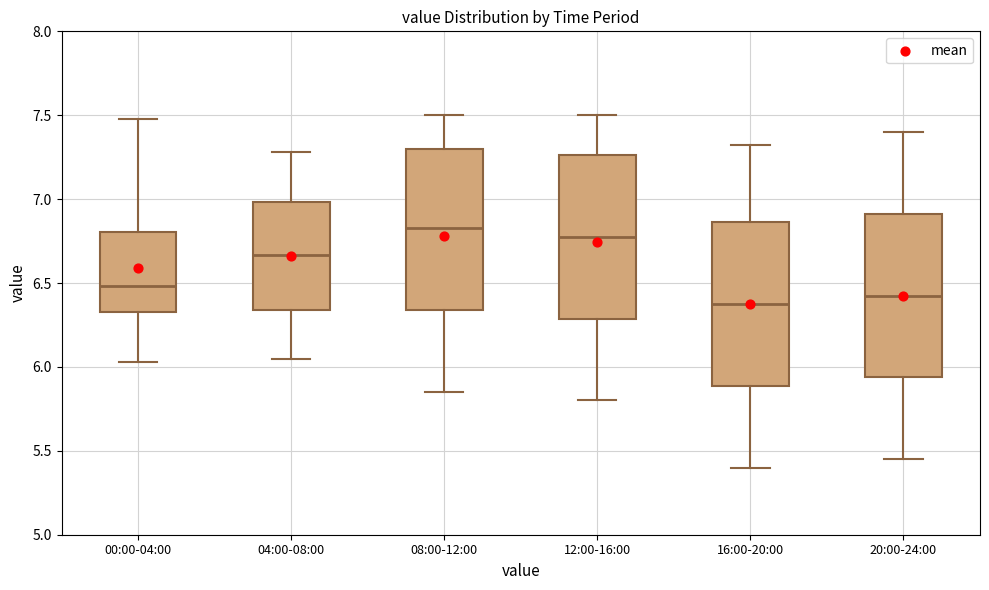

Reading left to right, transcribe this box plot: for each box, give where its median line is, the range the box spans, and where its two whiskers end, as read against the y-axis. The values are not printed on the chart, so give them approximately, as read against the axis.

00:00-04:00: median 6.50, box 6.35 to 6.80, whiskers 6.05 to 7.50
04:00-08:00: median 6.65, box 6.35 to 7.00, whiskers 6.05 to 7.30
08:00-12:00: median 6.85, box 6.35 to 7.30, whiskers 5.85 to 7.50
12:00-16:00: median 6.80, box 6.30 to 7.25, whiskers 5.80 to 7.50
16:00-20:00: median 6.40, box 5.90 to 6.85, whiskers 5.40 to 7.30
20:00-24:00: median 6.45, box 5.95 to 6.90, whiskers 5.45 to 7.40